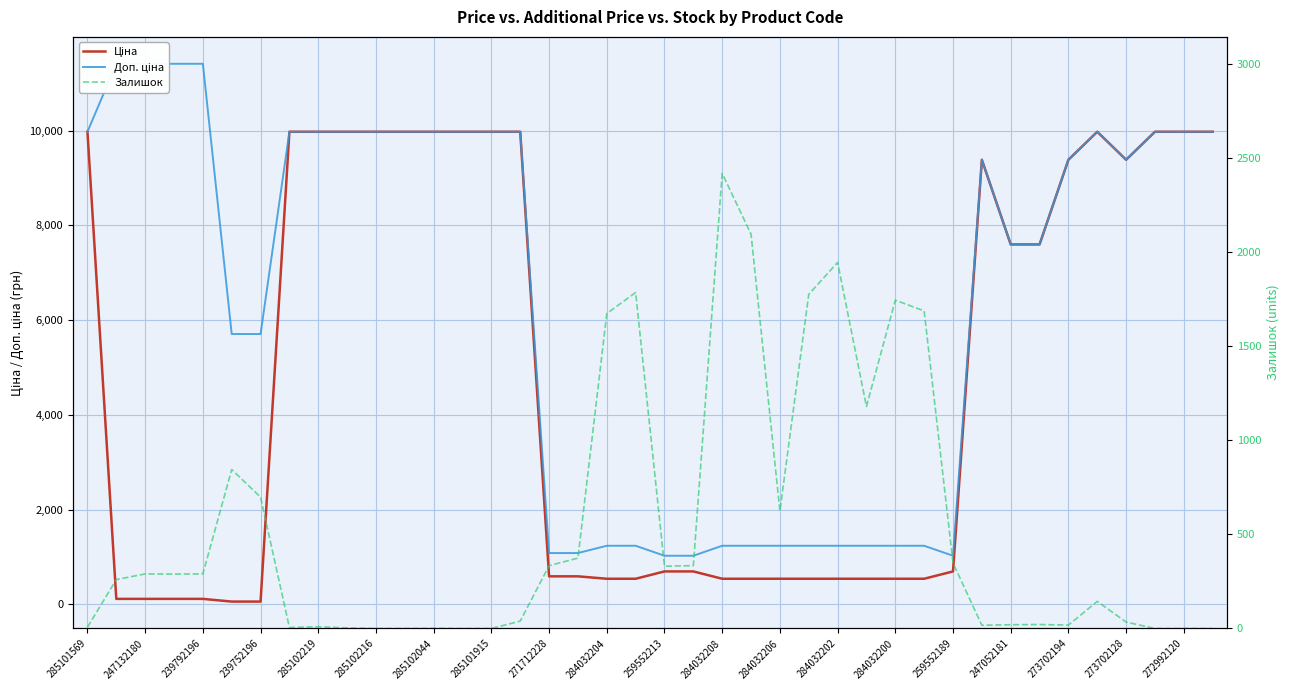

Which series has the largest total across all categories?

Доп. ціна